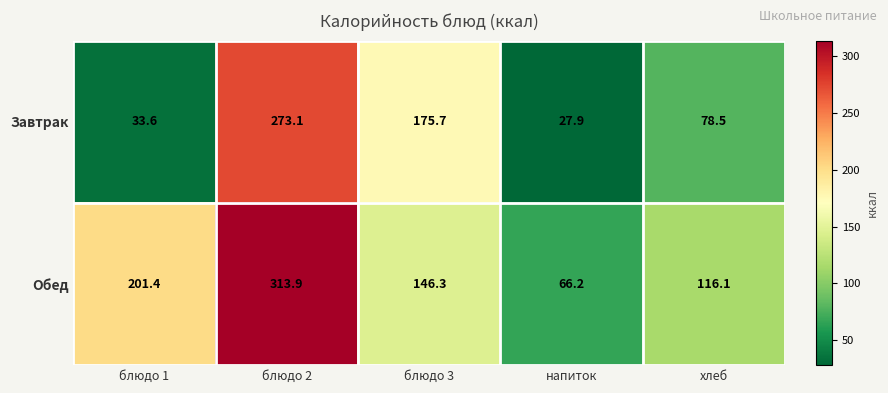

How many categories are shown in the chart?

5